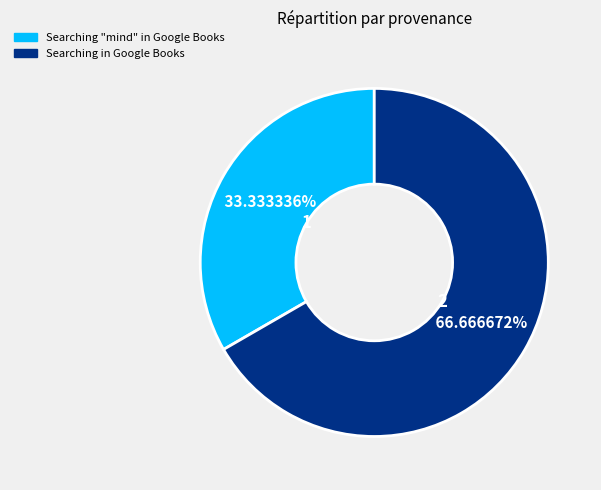

Do Searching in Google Books and Searching "mind" in Google Books together represent more than half of the pie?

Yes